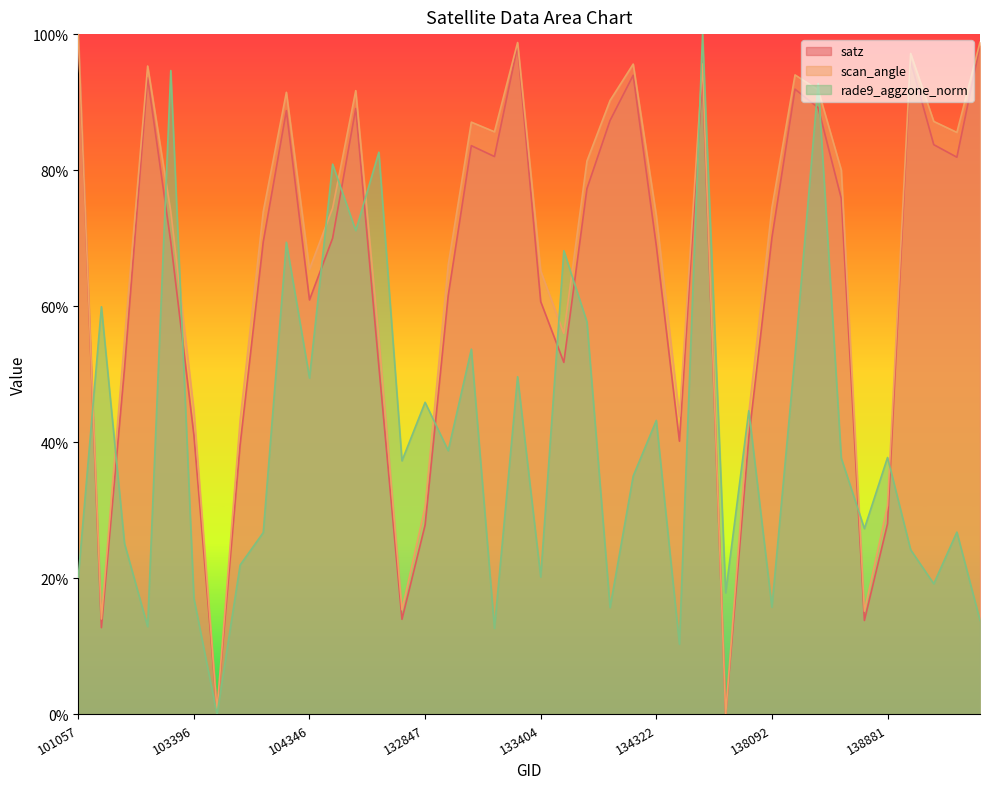

What is the total value across all series at 138688?

56.3